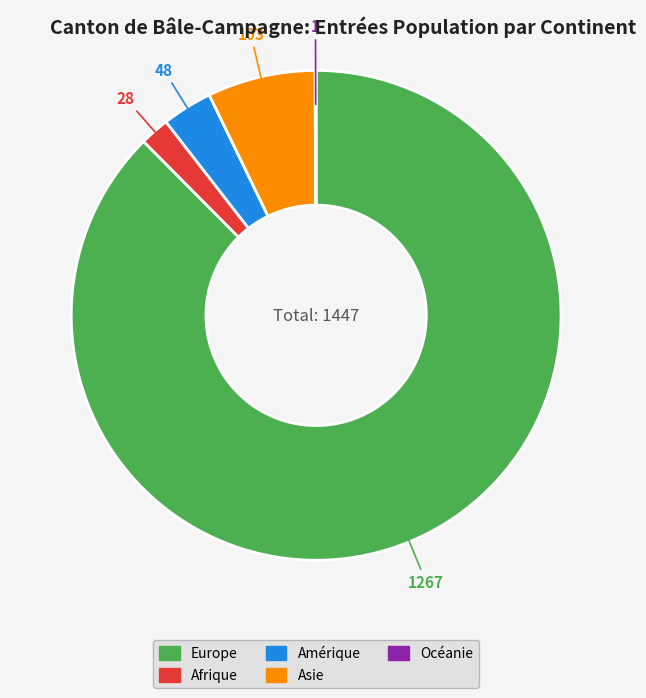

The Amérique slice represents 3% of the pie. True or false?

True